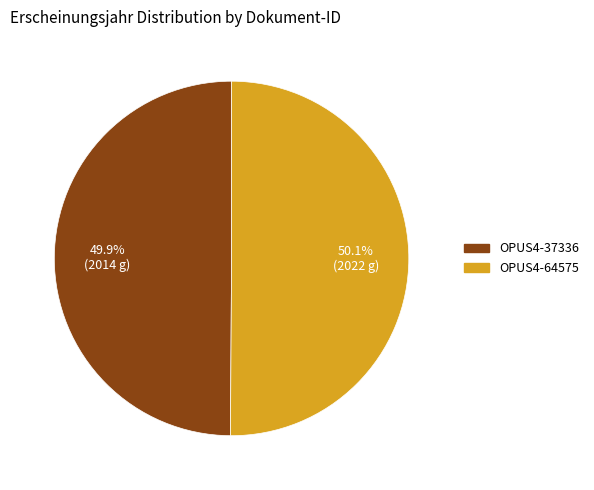

Is it true that OPUS4-64575 is 50% of the pie?

True